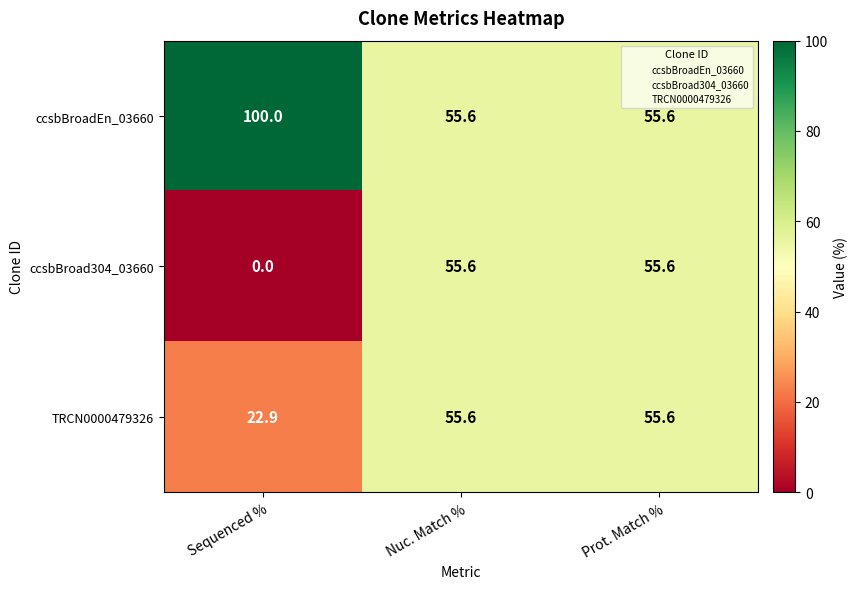

The value of ccsbBroadEn_03660 at Nuc. Match % is 55.6. True or false?

True